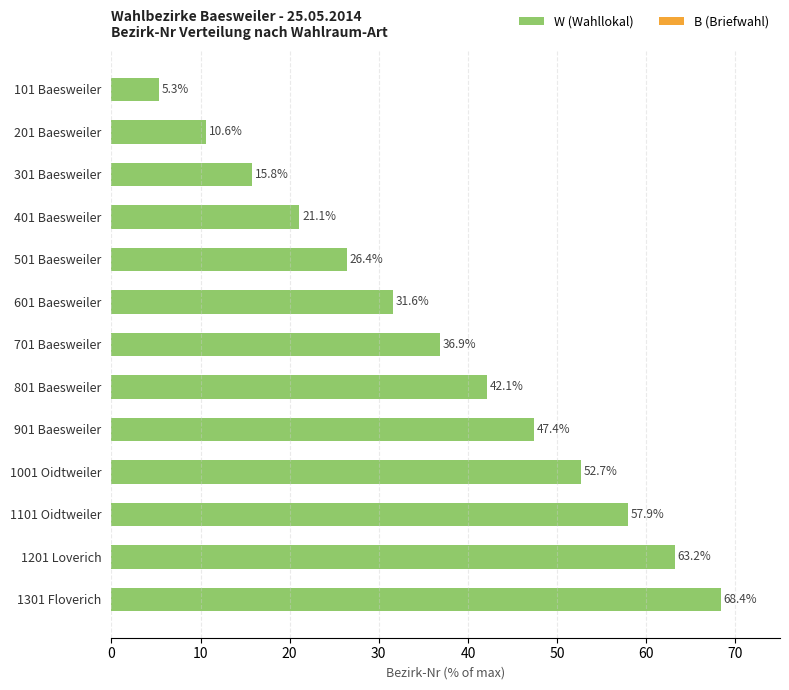

Between 1201 Loverich and 1001 Oidtweiler, which is larger?

1201 Loverich